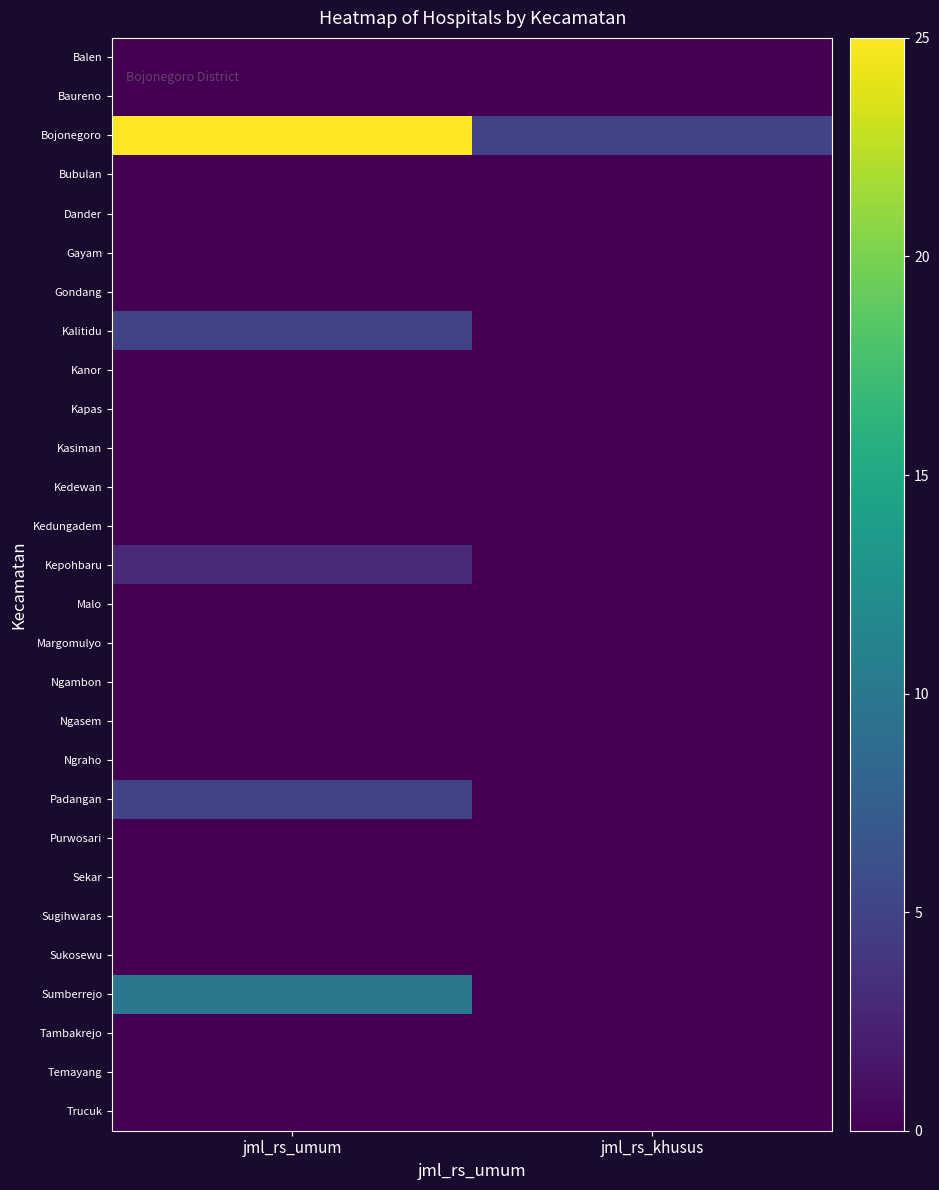

Reading left to right, extract all data points from this chart.

Balen: jml_rs_umum=0	jml_rs_khusus=0
Baureno: jml_rs_umum=0	jml_rs_khusus=0
Bojonegoro: jml_rs_umum=25	jml_rs_khusus=5
Bubulan: jml_rs_umum=0	jml_rs_khusus=0
Dander: jml_rs_umum=0	jml_rs_khusus=0
Gayam: jml_rs_umum=0	jml_rs_khusus=0
Gondang: jml_rs_umum=0	jml_rs_khusus=0
Kalitidu: jml_rs_umum=5	jml_rs_khusus=0
Kanor: jml_rs_umum=0	jml_rs_khusus=0
Kapas: jml_rs_umum=0	jml_rs_khusus=0
Kasiman: jml_rs_umum=0	jml_rs_khusus=0
Kedewan: jml_rs_umum=0	jml_rs_khusus=0
Kedungadem: jml_rs_umum=0	jml_rs_khusus=0
Kepohbaru: jml_rs_umum=3	jml_rs_khusus=0
Malo: jml_rs_umum=0	jml_rs_khusus=0
Margomulyo: jml_rs_umum=0	jml_rs_khusus=0
Ngambon: jml_rs_umum=0	jml_rs_khusus=0
Ngasem: jml_rs_umum=0	jml_rs_khusus=0
Ngraho: jml_rs_umum=0	jml_rs_khusus=0
Padangan: jml_rs_umum=5	jml_rs_khusus=0
Purwosari: jml_rs_umum=0	jml_rs_khusus=0
Sekar: jml_rs_umum=0	jml_rs_khusus=0
Sugihwaras: jml_rs_umum=0	jml_rs_khusus=0
Sukosewu: jml_rs_umum=0	jml_rs_khusus=0
Sumberrejo: jml_rs_umum=10	jml_rs_khusus=0
Tambakrejo: jml_rs_umum=0	jml_rs_khusus=0
Temayang: jml_rs_umum=0	jml_rs_khusus=0
Trucuk: jml_rs_umum=0	jml_rs_khusus=0